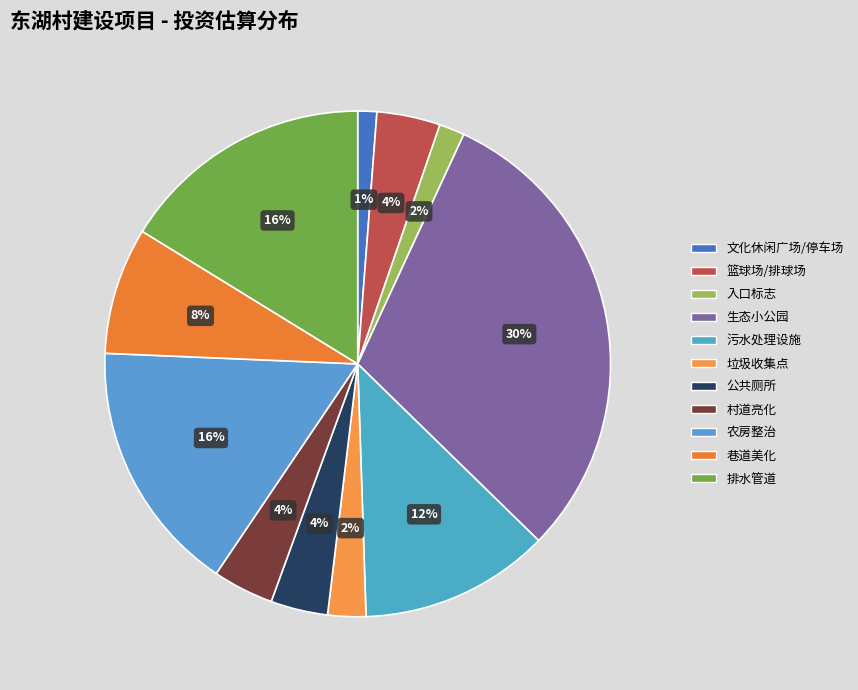

Does any single category account for the majority?

No